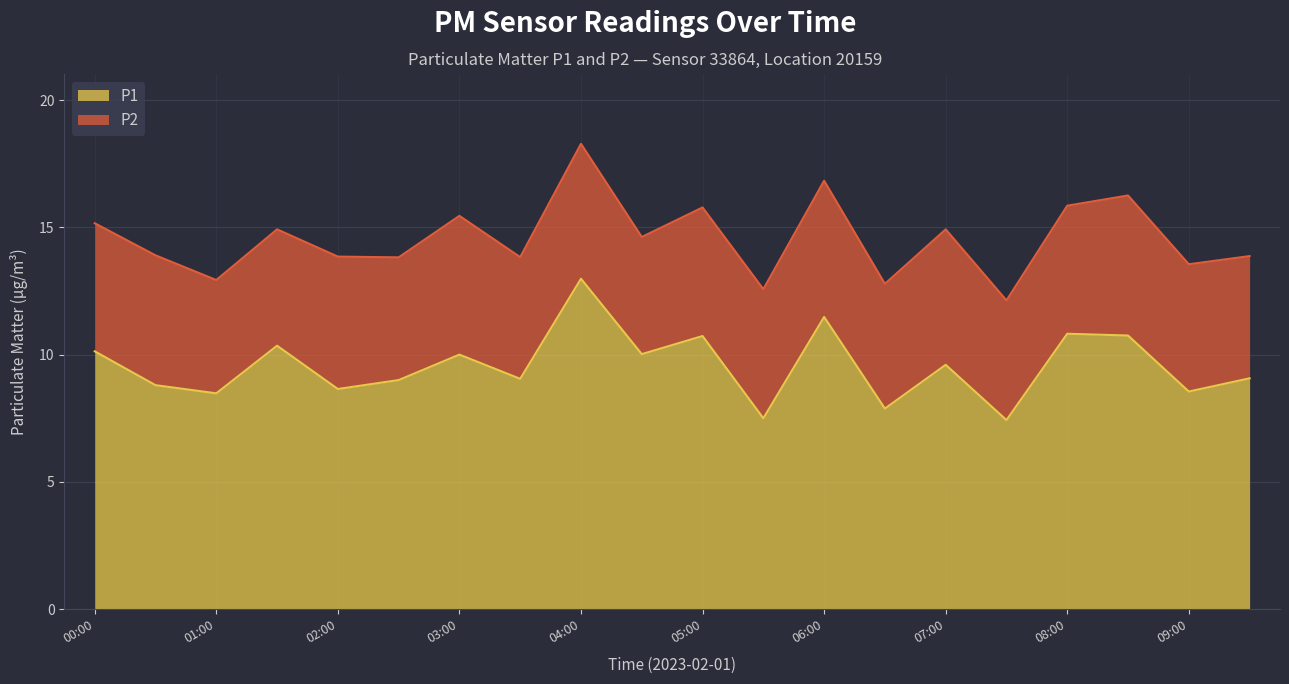

How many interior local peaks (higher than both neighbors) does the data have?

7